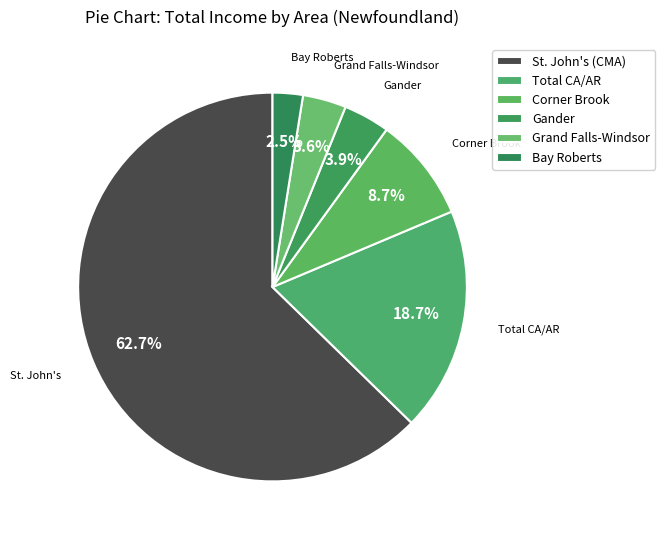

To the nearest percent, what percentage of the pie is Grand Falls-Windsor?

4%